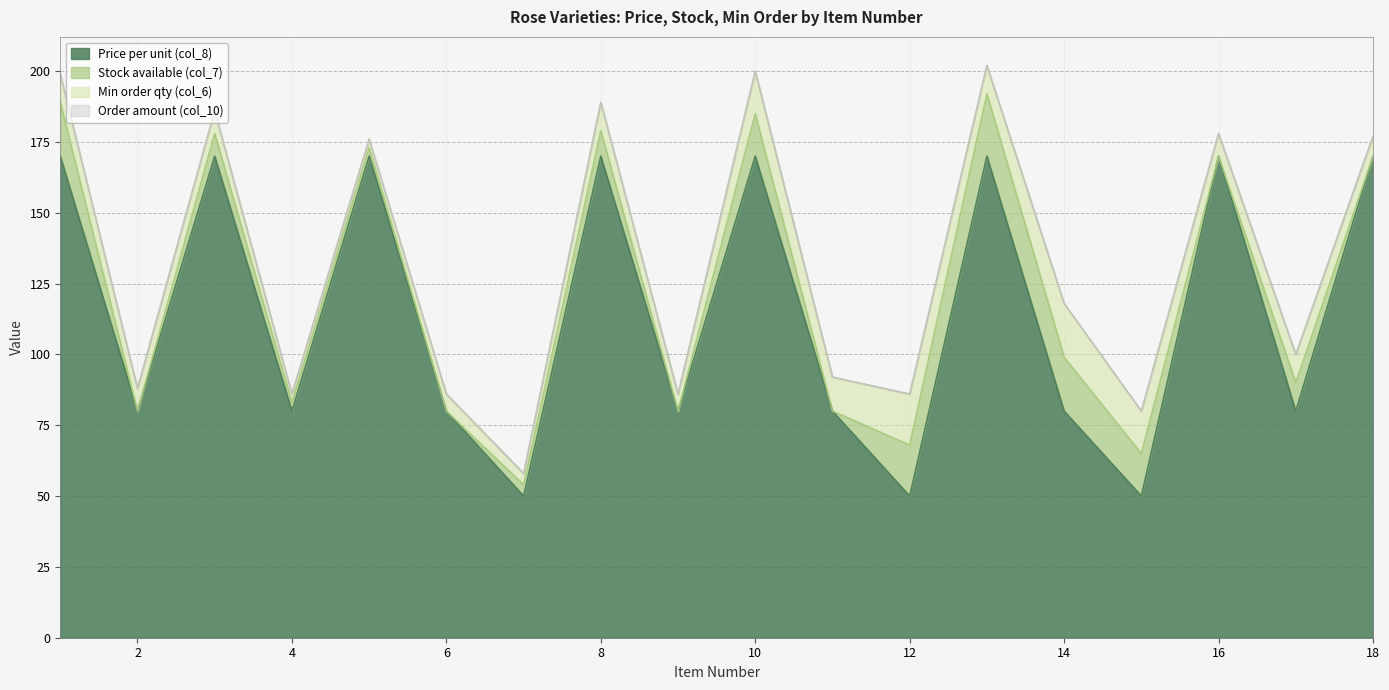

Which series has the largest range (max minus min)?

Price per unit (col_8)